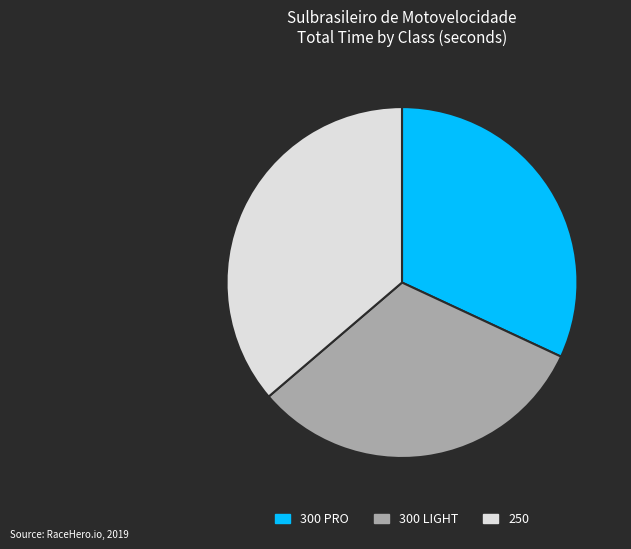

Is 300 PRO the majority of the pie?

No